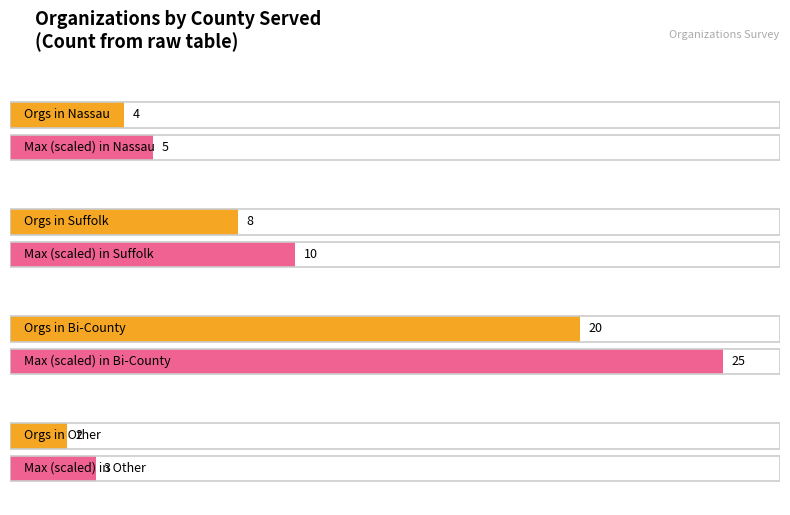

True or false: the data shows 12 at Bi-County.

False